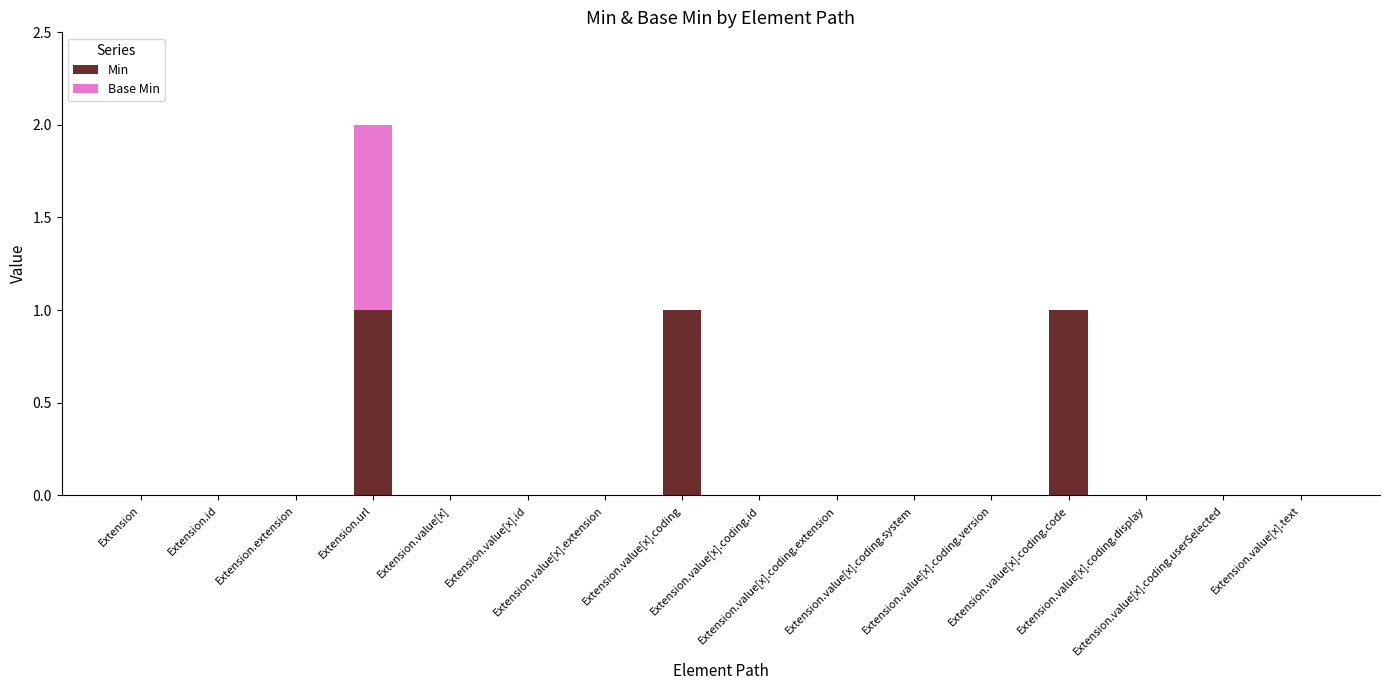

Between Extension.value[x].id and Extension.value[x].coding.extension, which is larger?

Extension.value[x].id